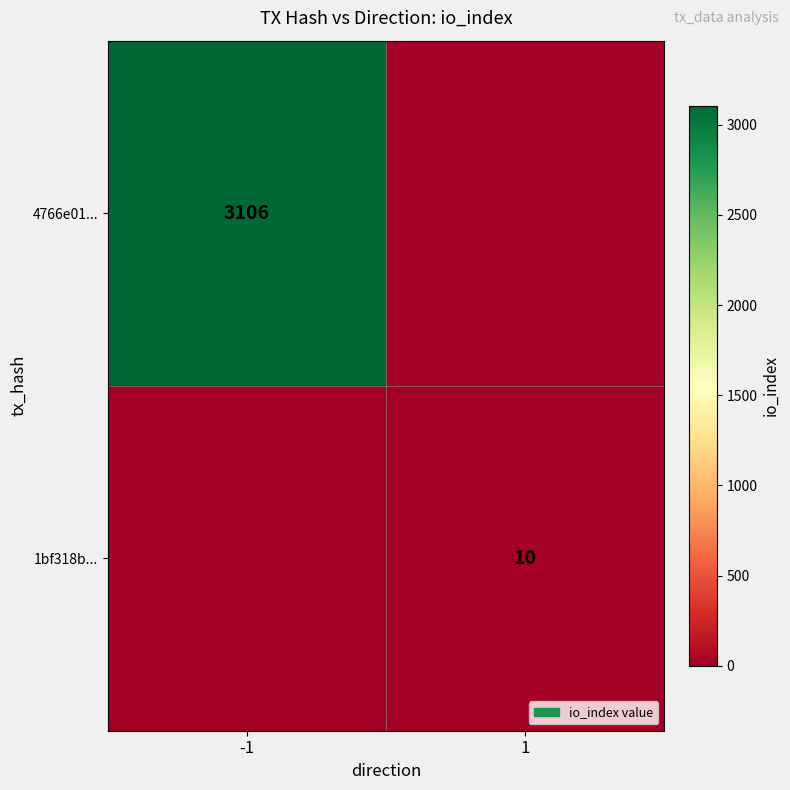

At how many categories does at least one series exceed 669?

1